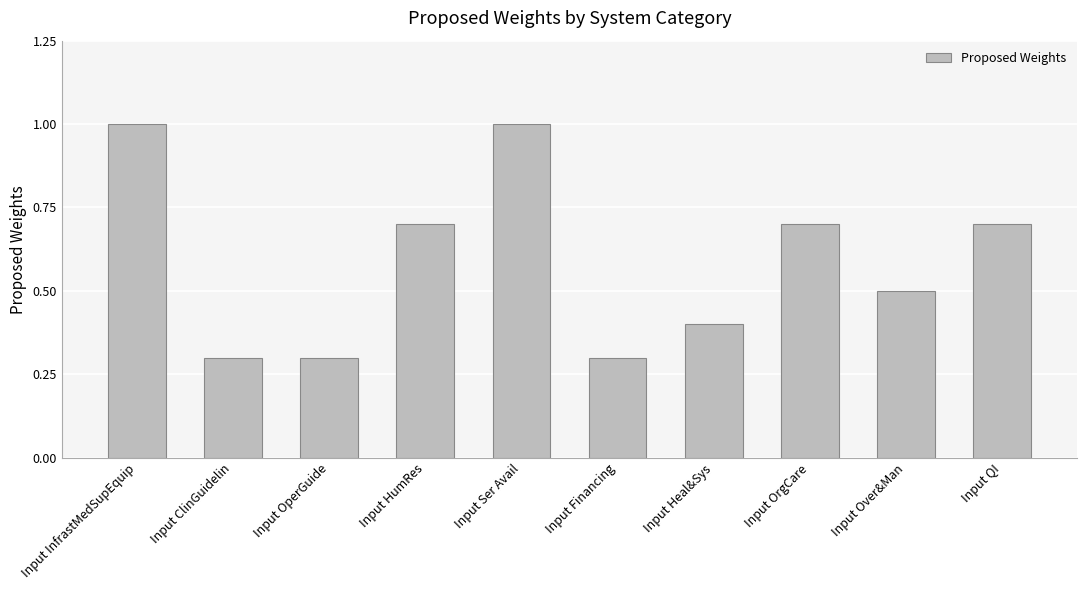

Reading left to right, extract all data points from this chart.

Input InfrastMedSupEquip=1.0	Input ClinGuidelin=0.3	Input OperGuide=0.3	Input HumRes=0.7	Input Ser Avail=1.0	Input Financing=0.3	Input Heal&Sys=0.4	Input OrgCare=0.7	Input Over&Man=0.5	Input QI=0.7